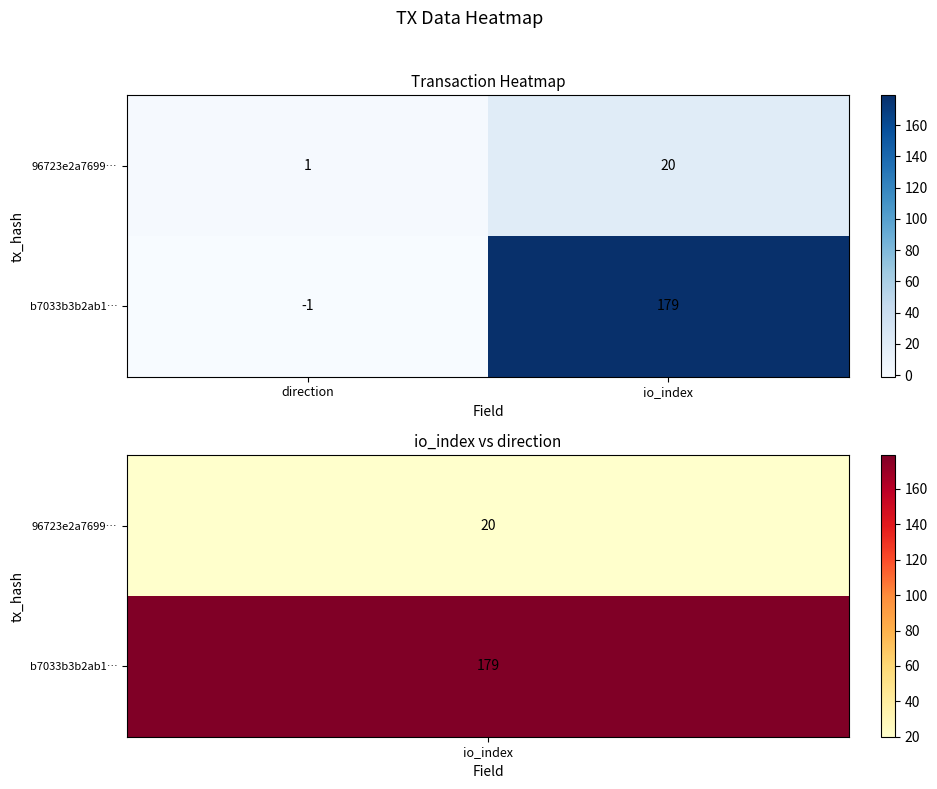

Where is 96723e2a7699… nearest to the value 10?

direction